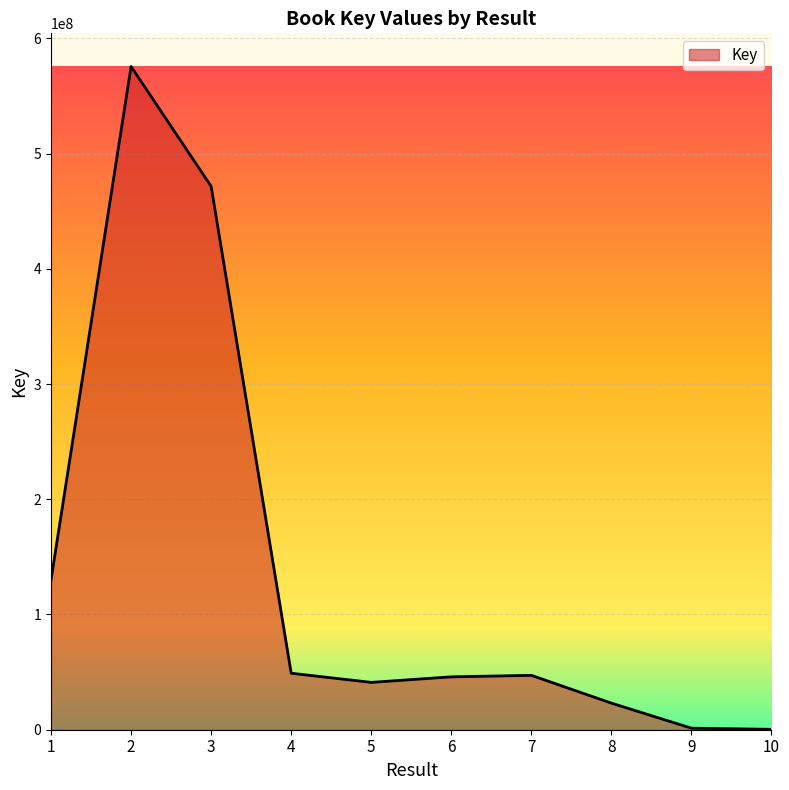

What is the difference between the maximum and minimum values?

575216376